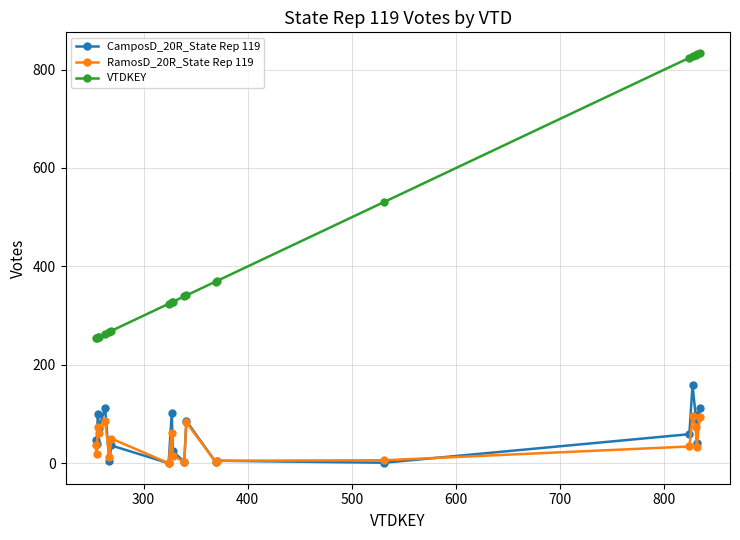

What is the average value of the RamosD_20R_State Rep 119 series?

42